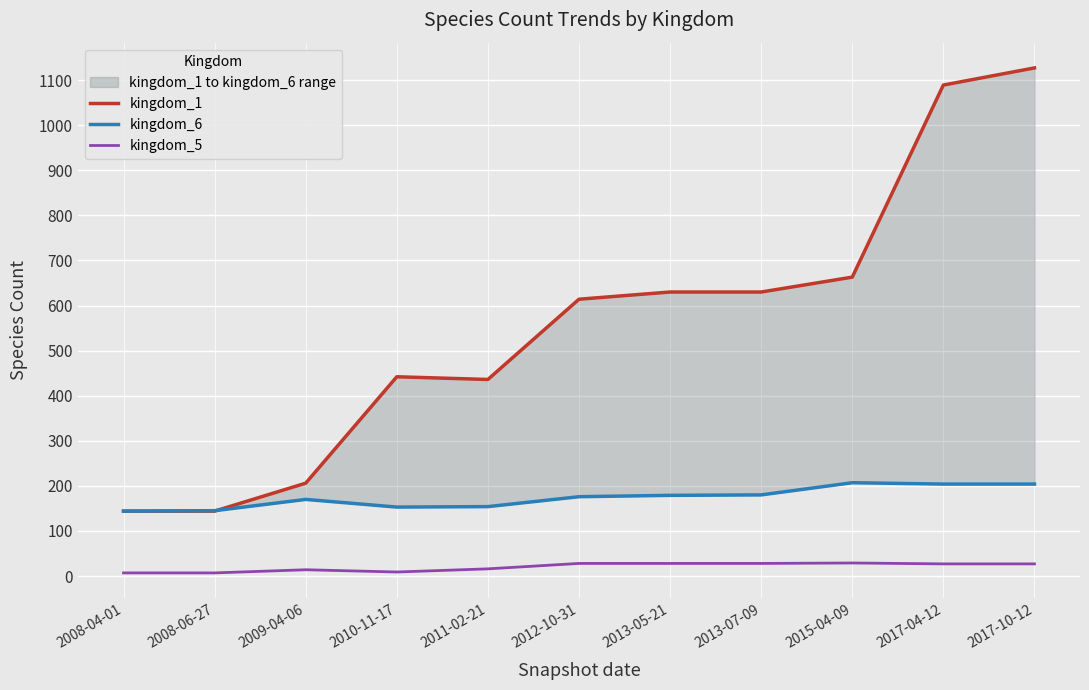

Which category has the highest value in the kingdom_1 series?

2017-10-12